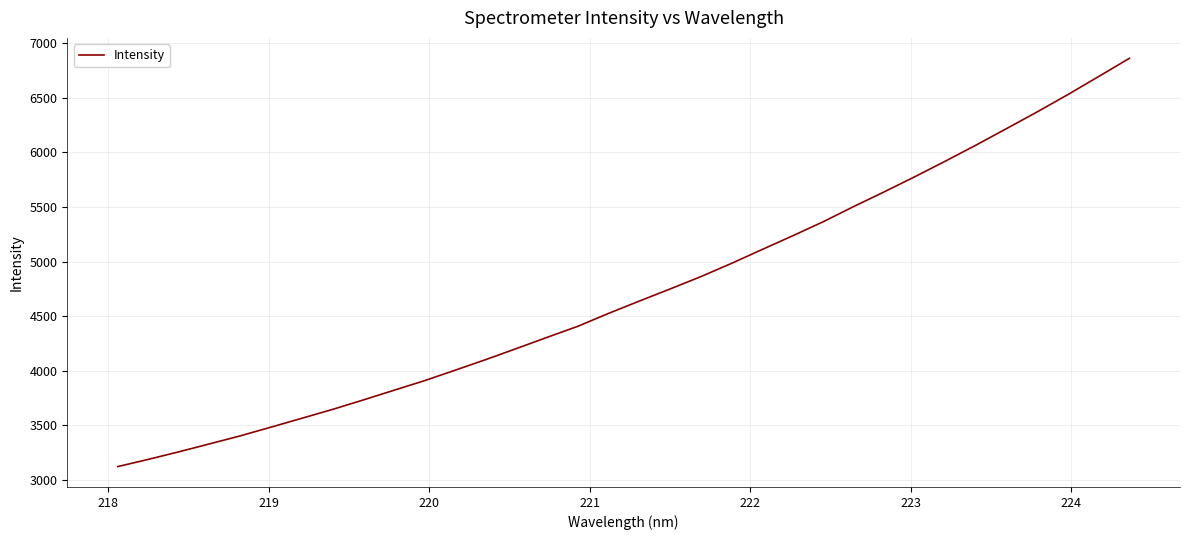

What is the minimum value shown in the chart?

3124.0